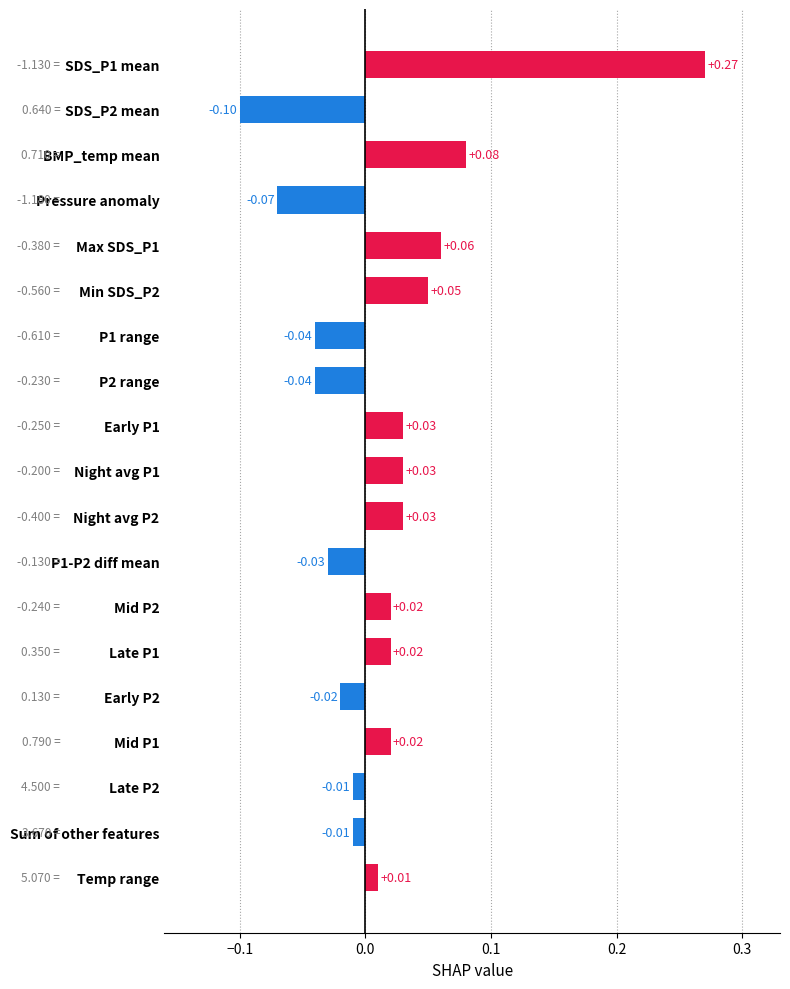

Does the chart contain stacked bars?

No